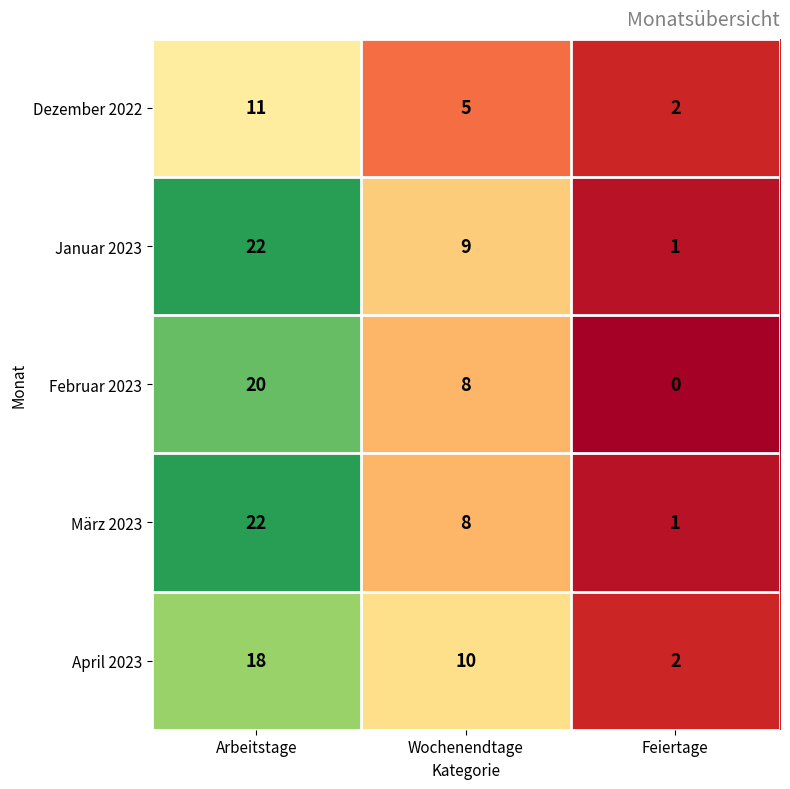

List the series in order of their peak value, highest first.

Januar 2023, März 2023, Februar 2023, April 2023, Dezember 2022